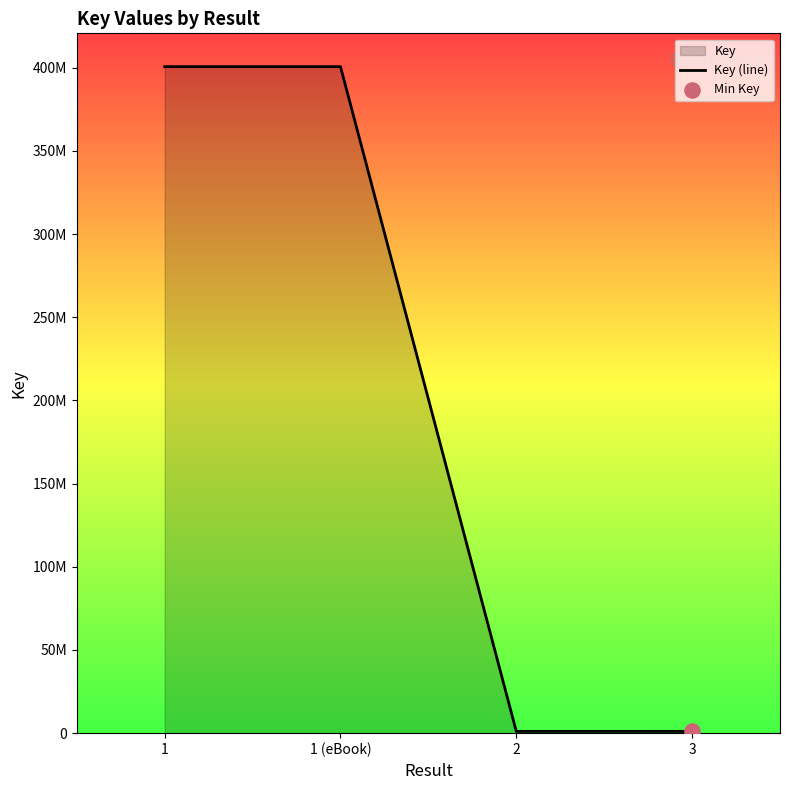

What is the ratio of the value at 3 to the value at 2?

1.0